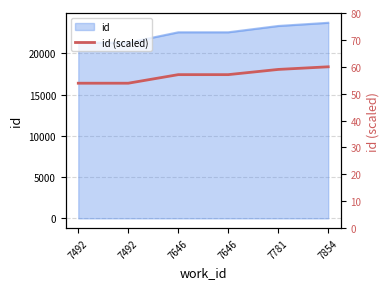

Reading left to right, transcribe all the data shown in this chart.

7492=53.9	7492=53.9	7646=57.1	7646=57.1	7781=59.0	7854=60.0